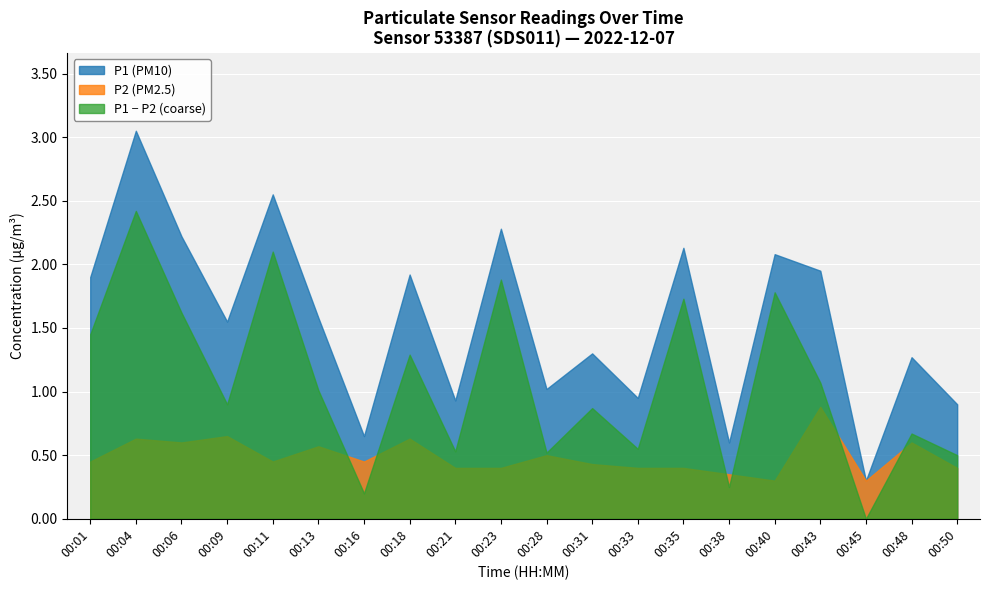

Is it true that P2 (PM2.5) equals 1.0 at 00:18?

False